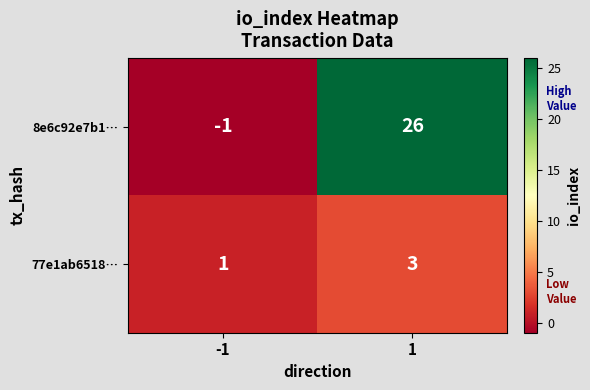

What is the smallest value displayed?

-1